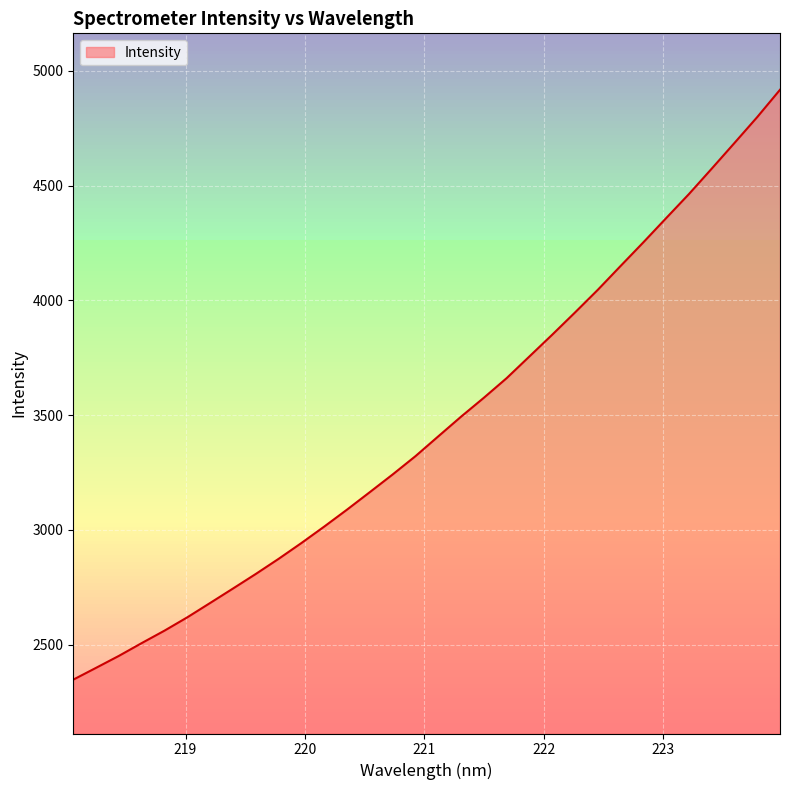

What is the minimum value shown in the chart?

2347.0